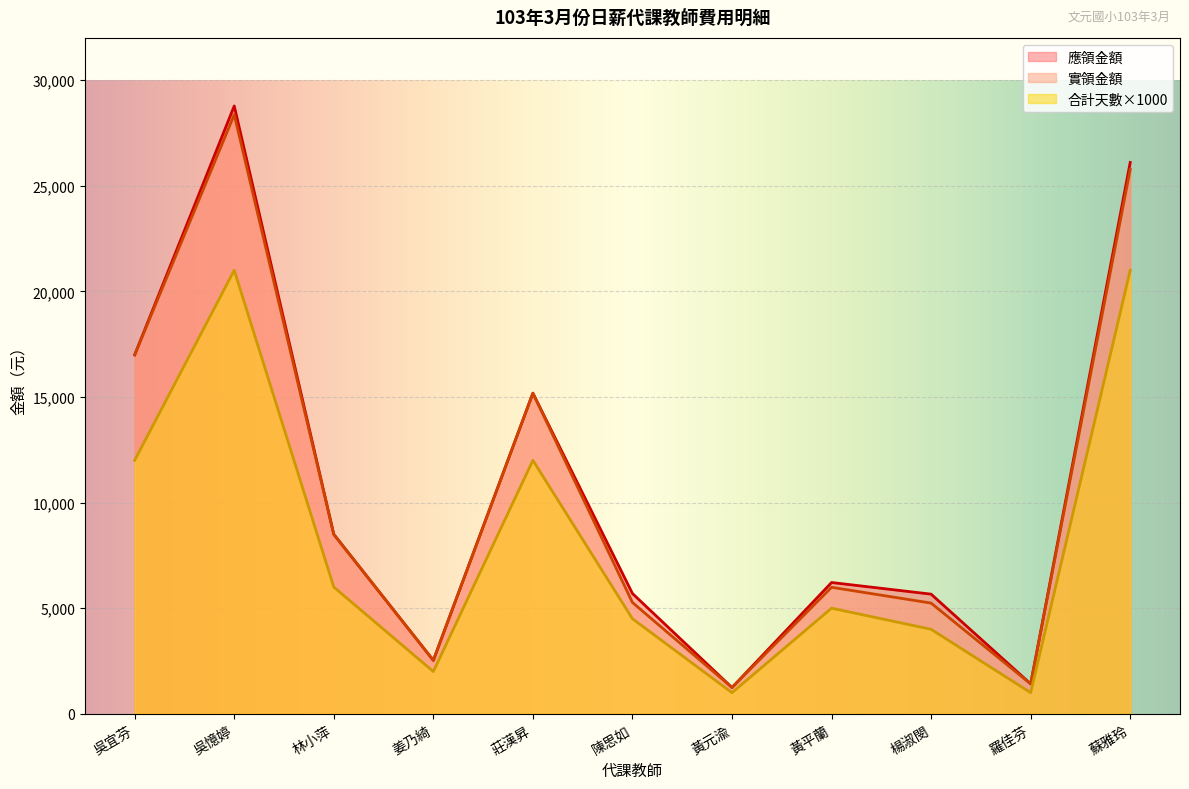

At which category is the sum across all series the highest?

吳憶婷